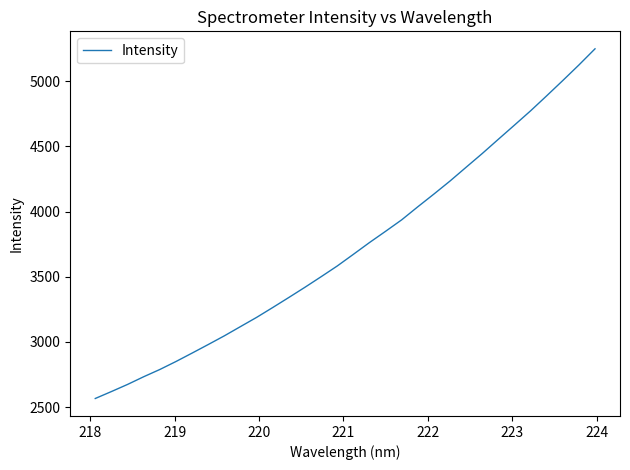

What is the smallest value displayed?

2565.9